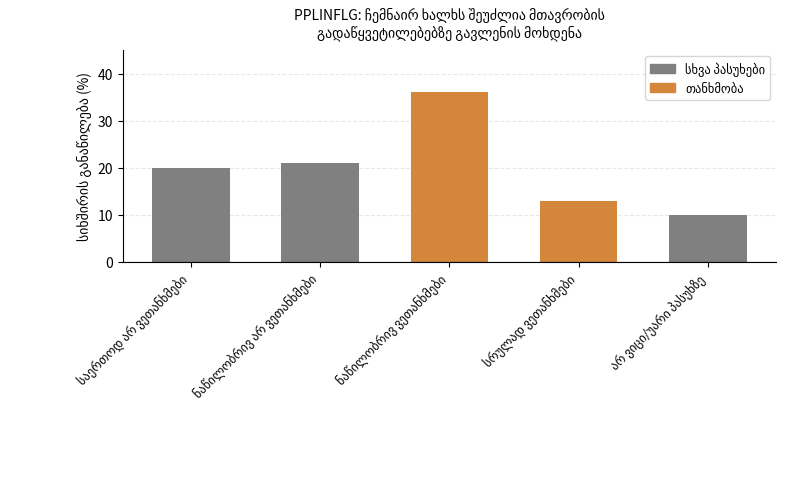

What is the smallest value displayed?

10